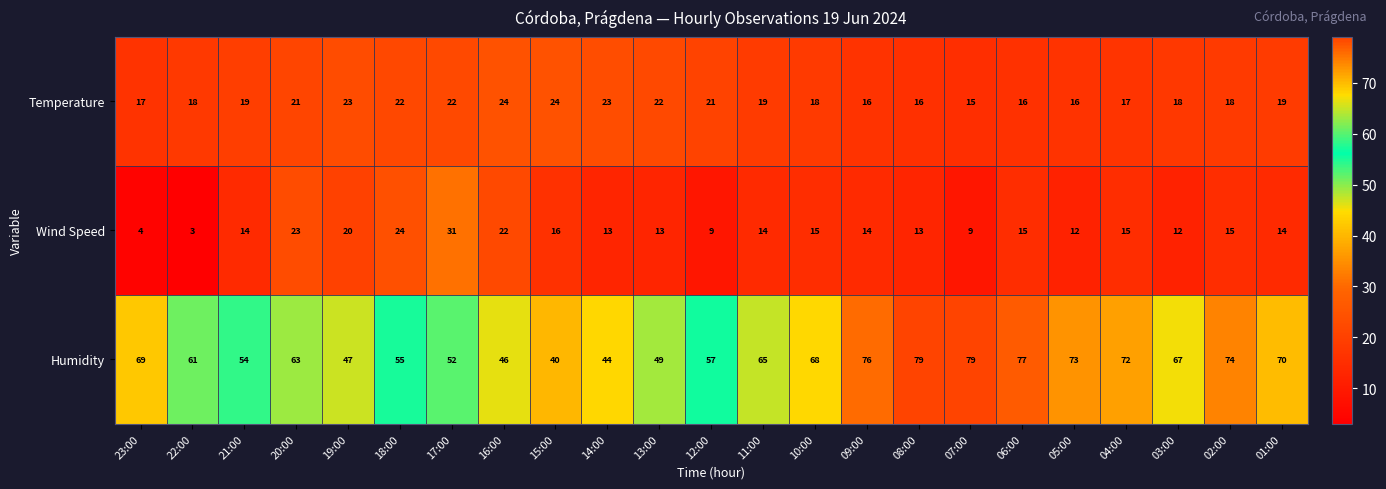

What is the minimum value for Wind Speed?

3